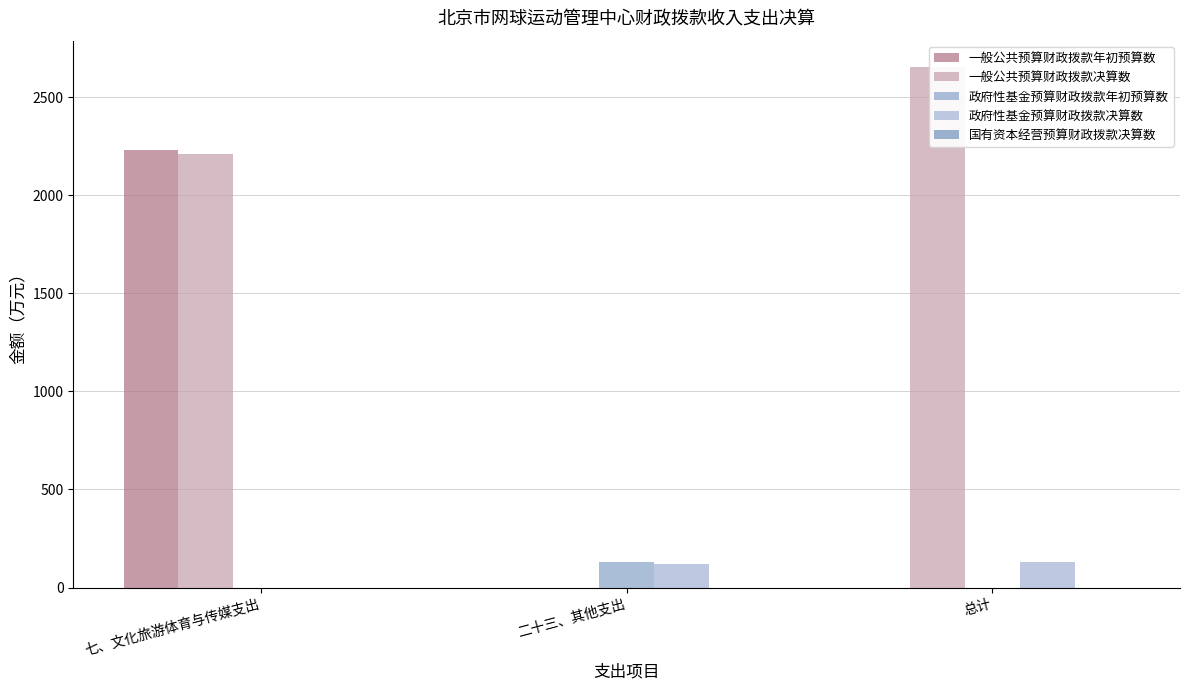

Rank the series by their maximum value, from highest to lowest.

一般公共预算财政拨款决算数, 一般公共预算财政拨款年初预算数, 政府性基金预算财政拨款年初预算数, 政府性基金预算财政拨款决算数, 国有资本经营预算财政拨款决算数